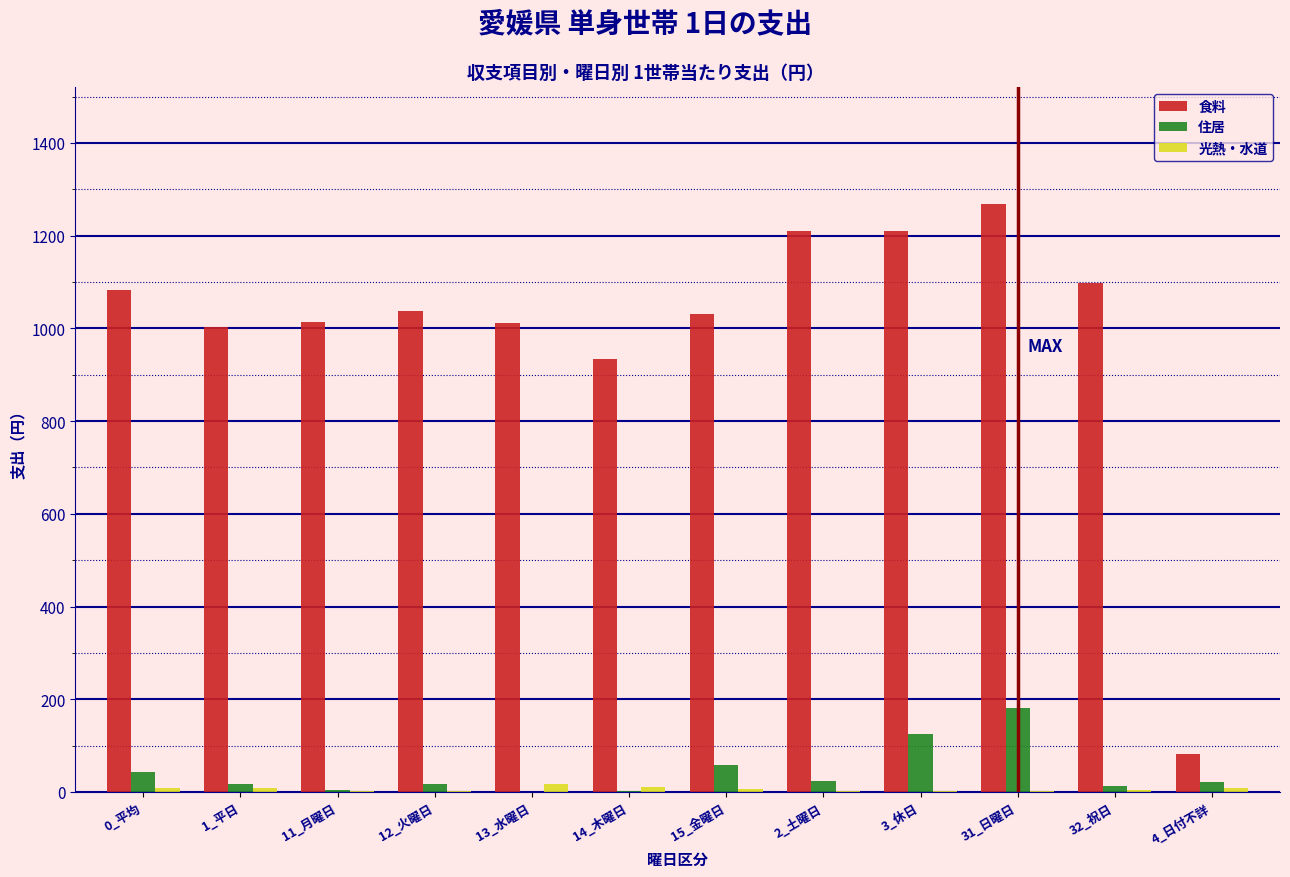

Which series has the largest total across all categories?

食料